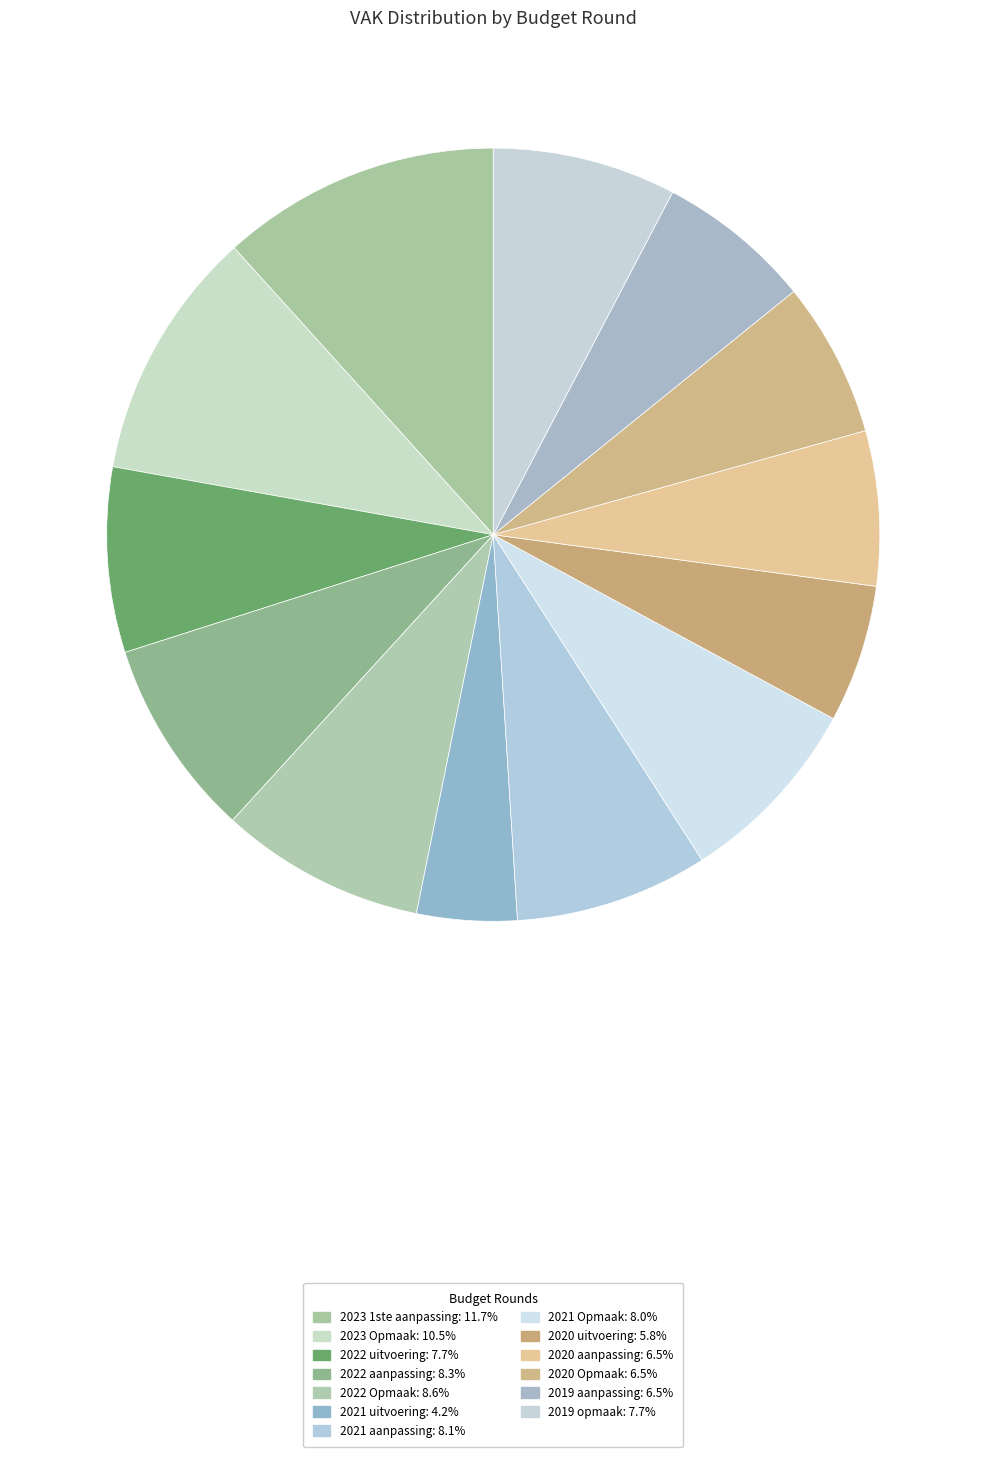

To the nearest percent, what portion does 2020 uitvoering represent?

6%